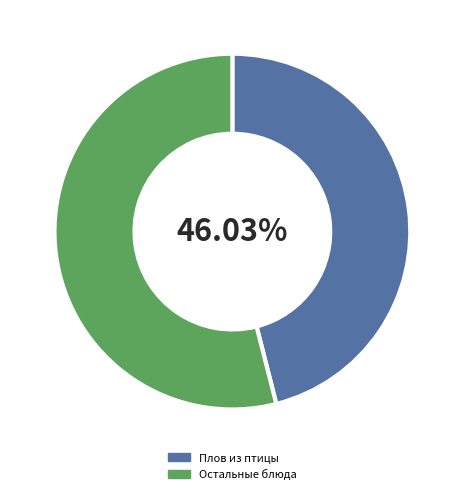

Count the number of slices in the pie.

2